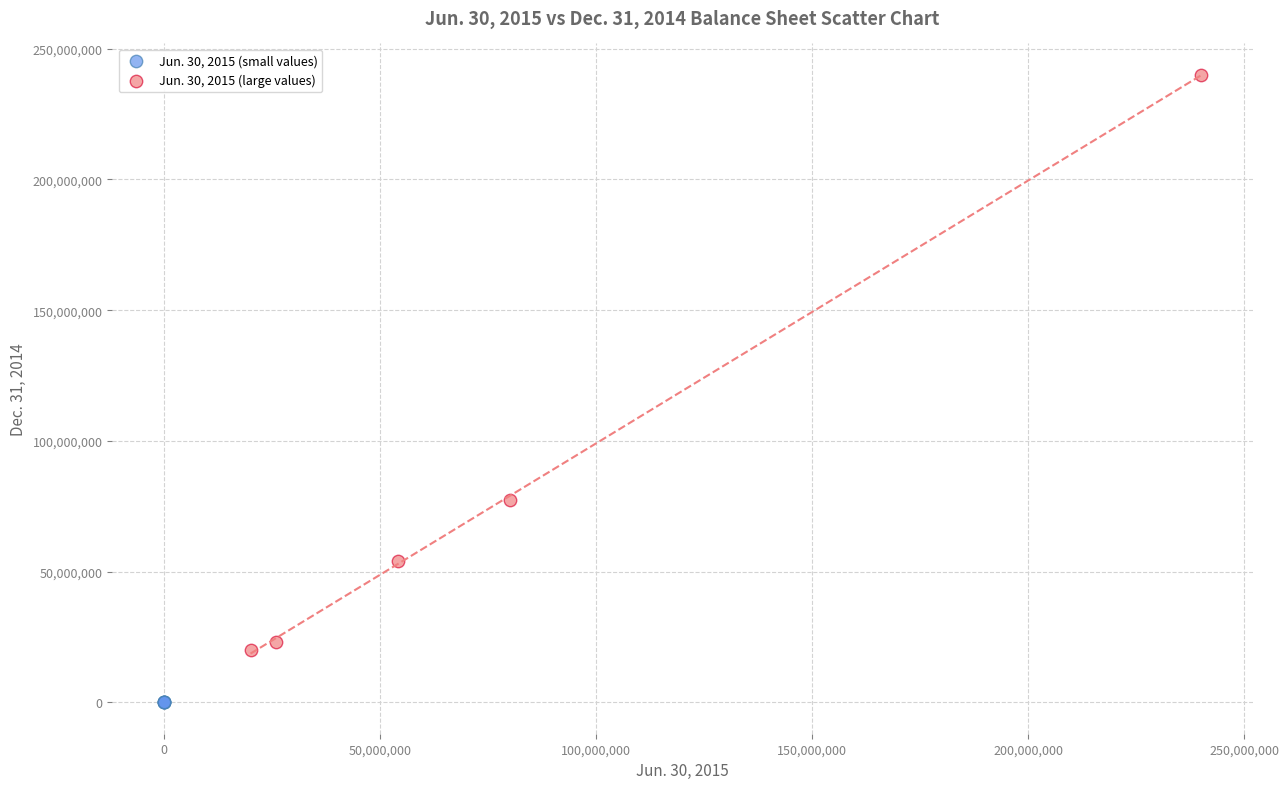

Which series has the largest Y range (max minus min)?

Jun. 30, 2015 (large values)